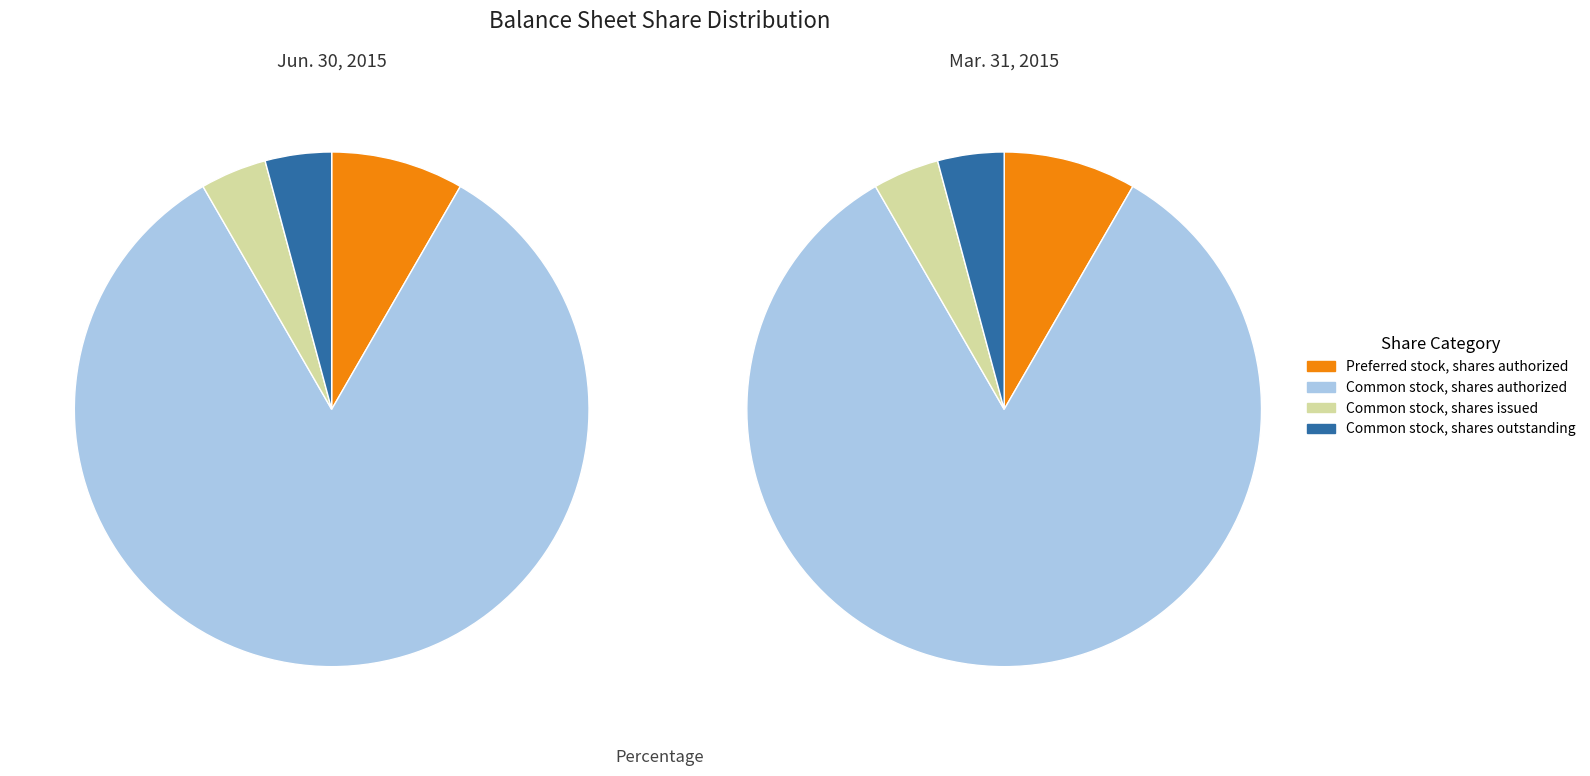

Combined, do Common stock, shares outstanding and Common stock, shares authorized account for over 50%?

Yes